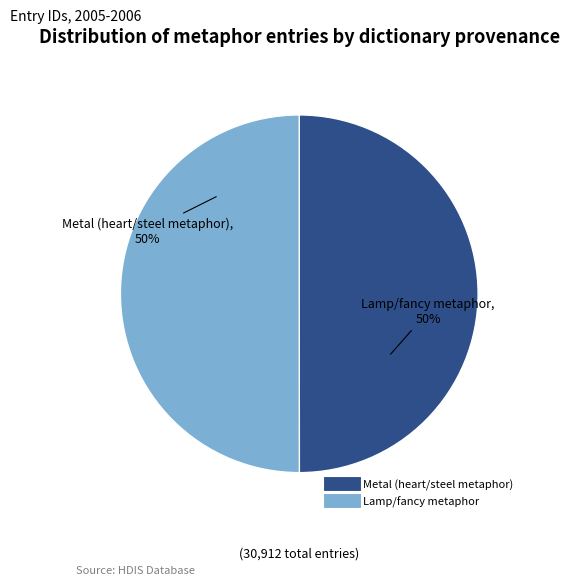

Combined, do Lamp/fancy metaphor and Metal (heart/steel metaphor) account for over 50%?

Yes